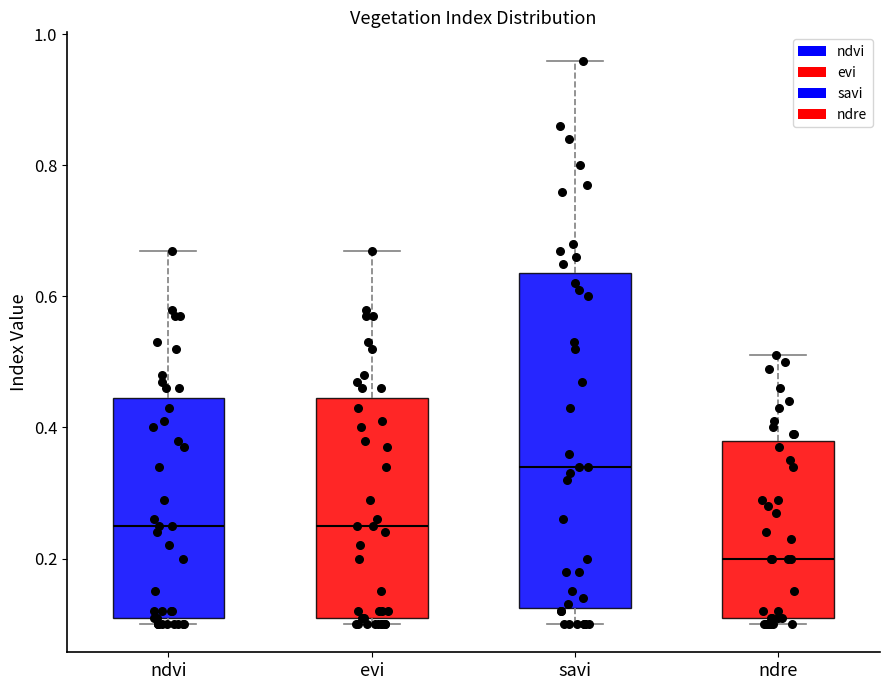

Which box is the tallest, from its lower edge to its upper edge?

savi